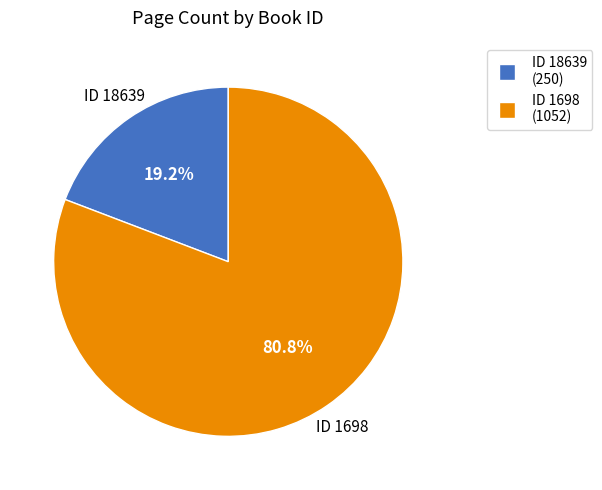

Does any single category account for the majority?

Yes